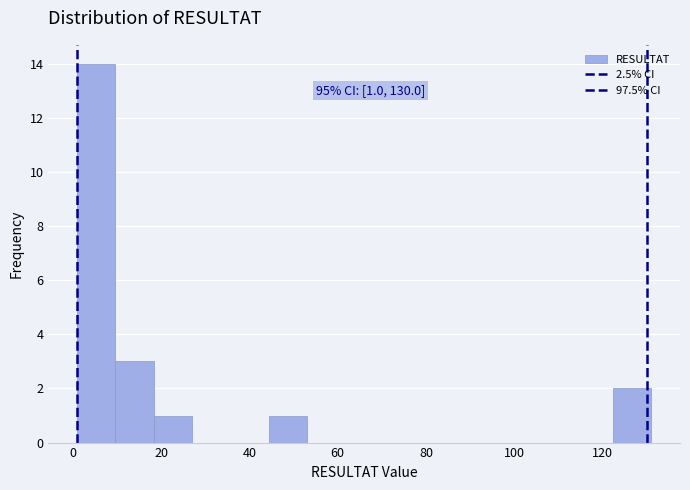

Which range on the x-axis has the tallest bar?

2 to 10